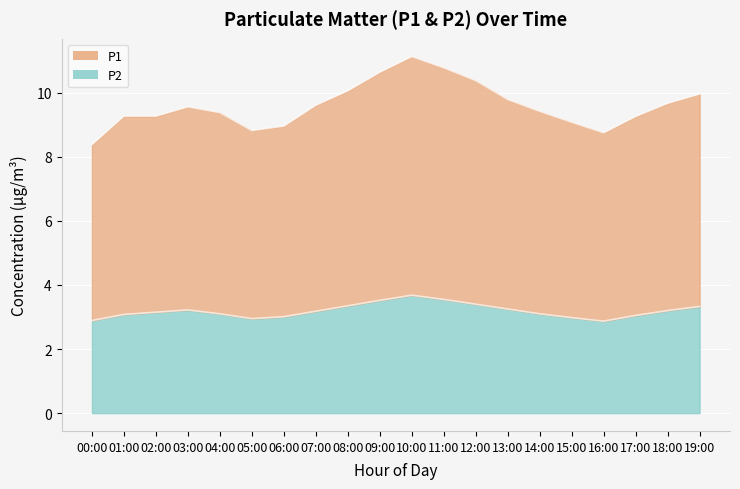

True or false: P2 and P1 cross at least once.

False